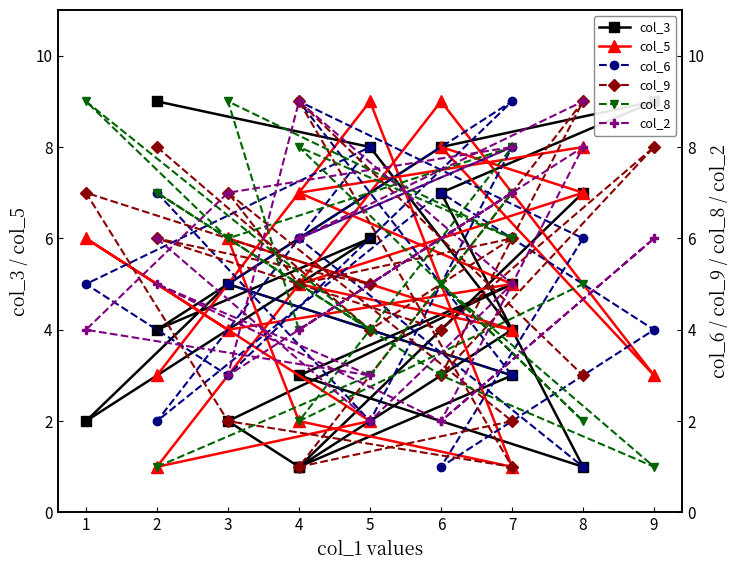

What are all the series names shown in the legend?

col_3, col_5, col_6, col_9, col_8, col_2